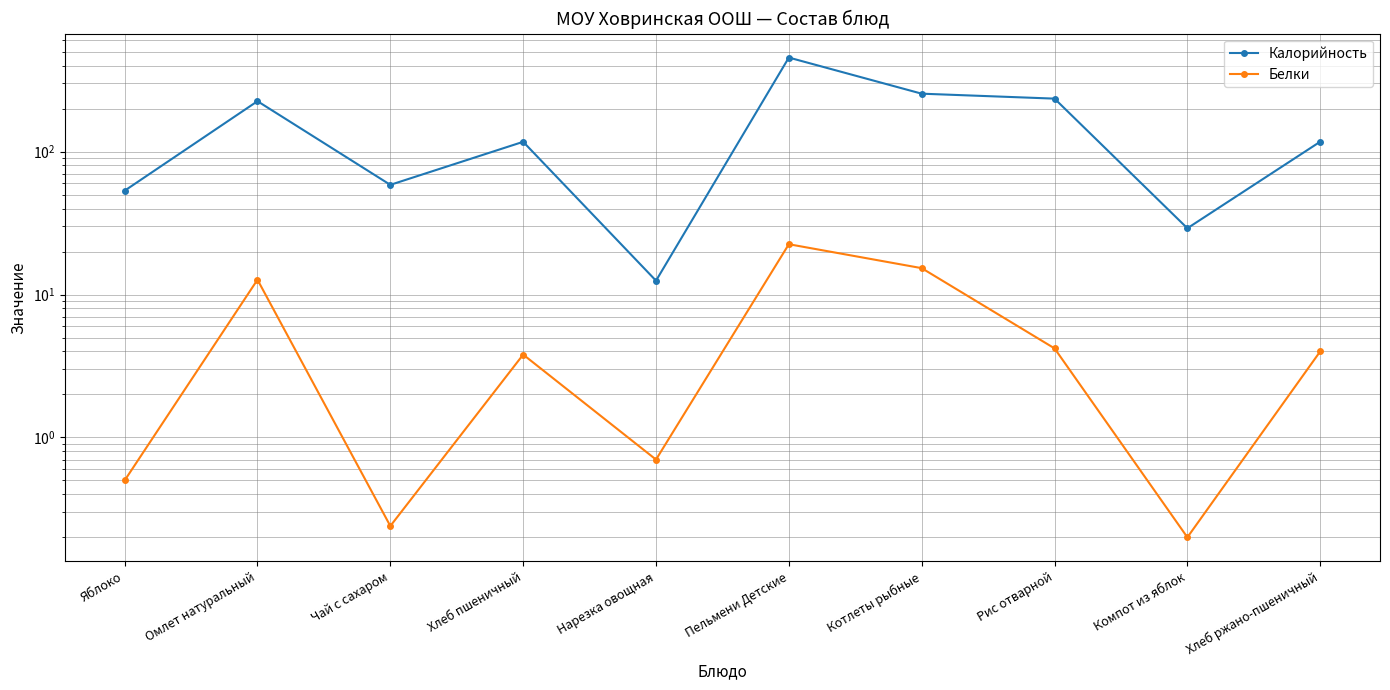

At which category is the sum across all series the highest?

Пельмени Детские